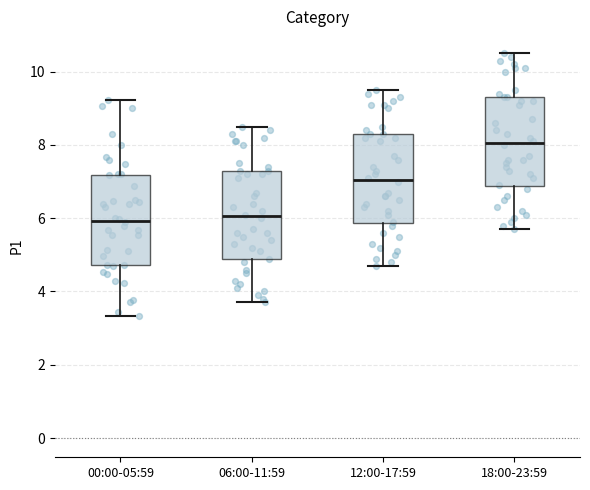

Reading left to right, read every box against the y-axis: the position of its median line, the range the box covers, and the ends of its whiskers. The values are not printed on the chart, so give them approximately, as read against the axis.

00:00-05:59: median 6.0, box 4.8 to 7.2, whiskers 3.4 to 9.2
06:00-11:59: median 6.0, box 4.8 to 7.4, whiskers 3.8 to 8.6
12:00-17:59: median 7.0, box 5.8 to 8.4, whiskers 4.8 to 9.6
18:00-23:59: median 8.0, box 6.8 to 9.4, whiskers 5.8 to 10.6